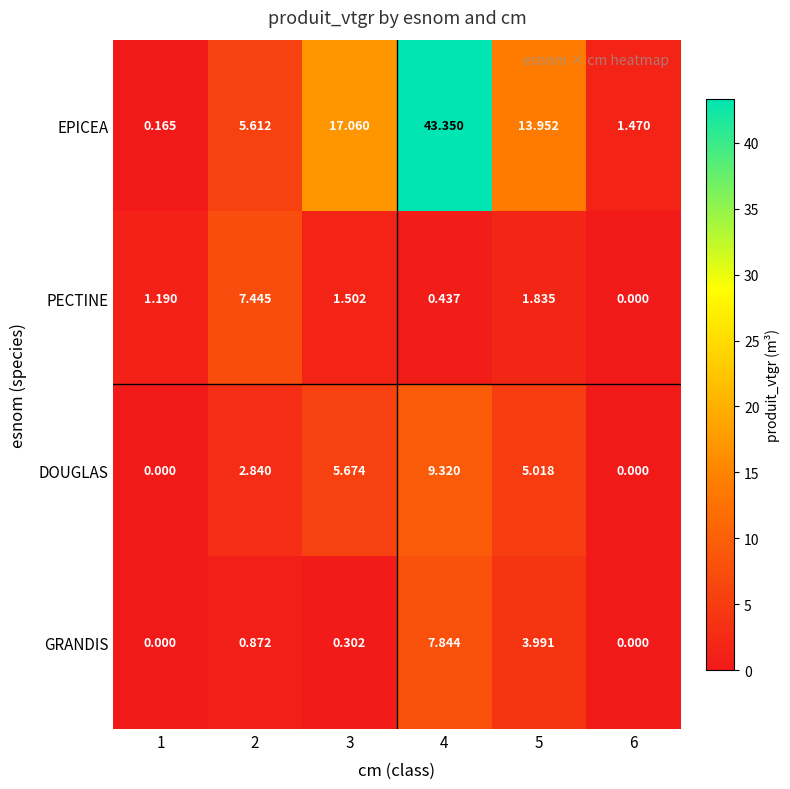

Rank the series by their maximum value, from lowest to highest.

PECTINE, GRANDIS, DOUGLAS, EPICEA